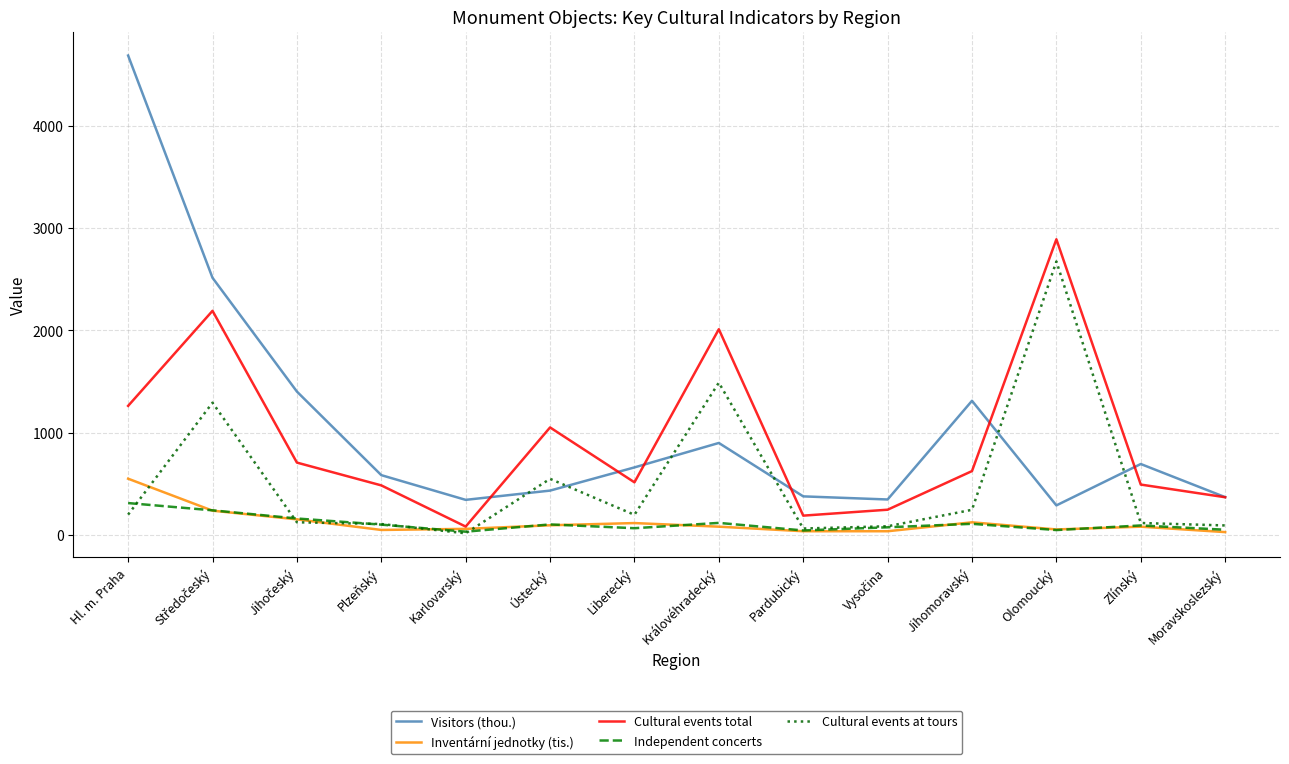

Which series has the widest spread of values?

Visitors (thou.)